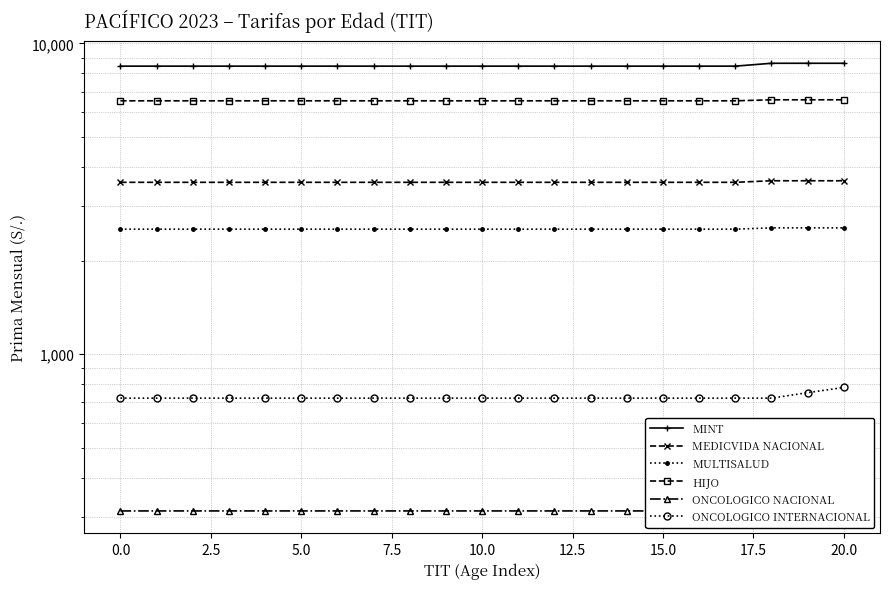

What are all the series names shown in the legend?

MINT, MEDICVIDA NACIONAL, MULTISALUD, HIJO, ONCOLOGICO NACIONAL, ONCOLOGICO INTERNACIONAL